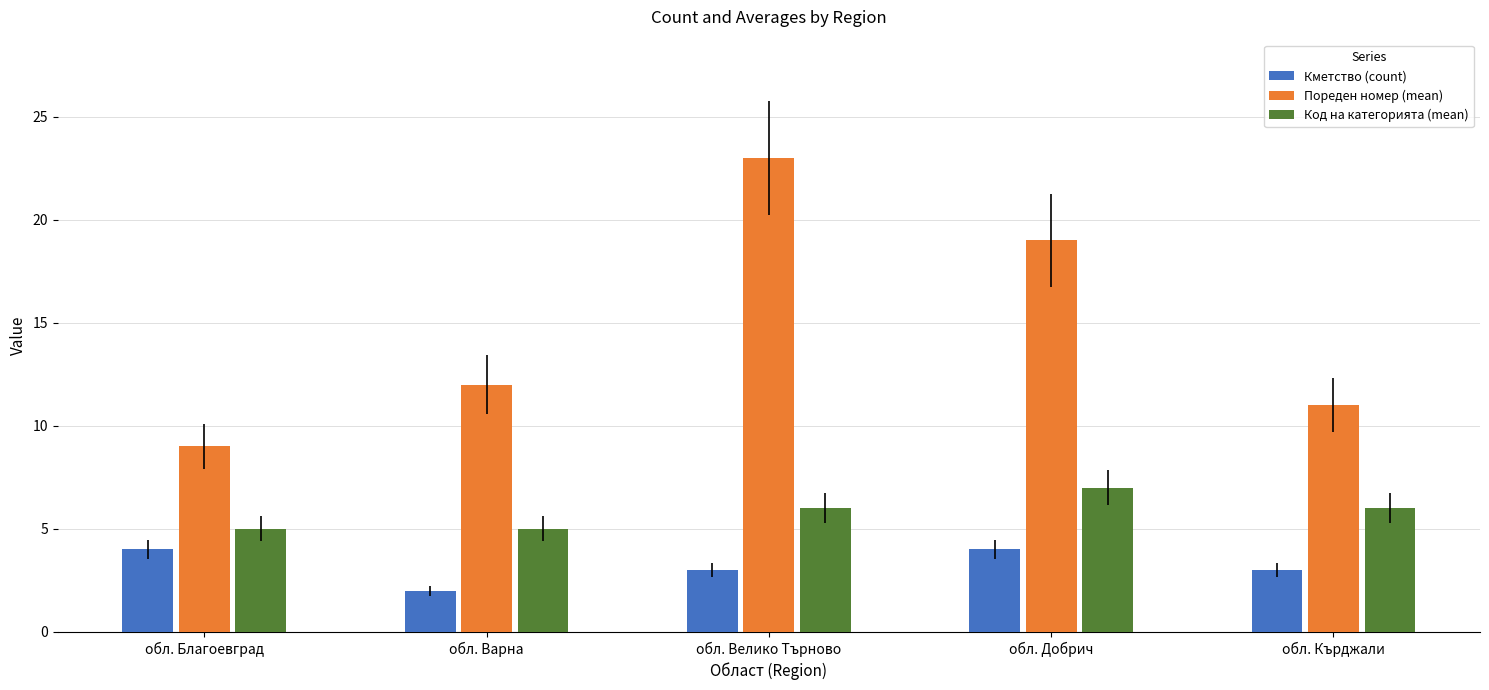

At which label does Пореден номер (mean) reach its minimum?

обл. Благоевград